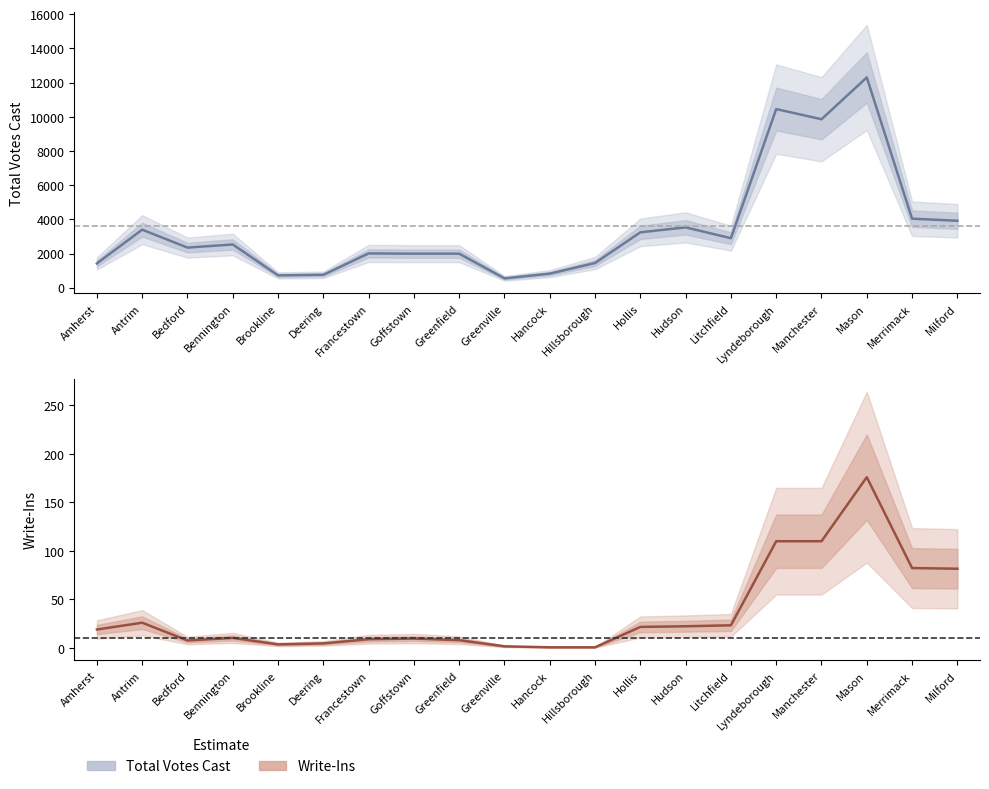

The Write-Ins series shows 21.7 at Hollis. True or false?

True